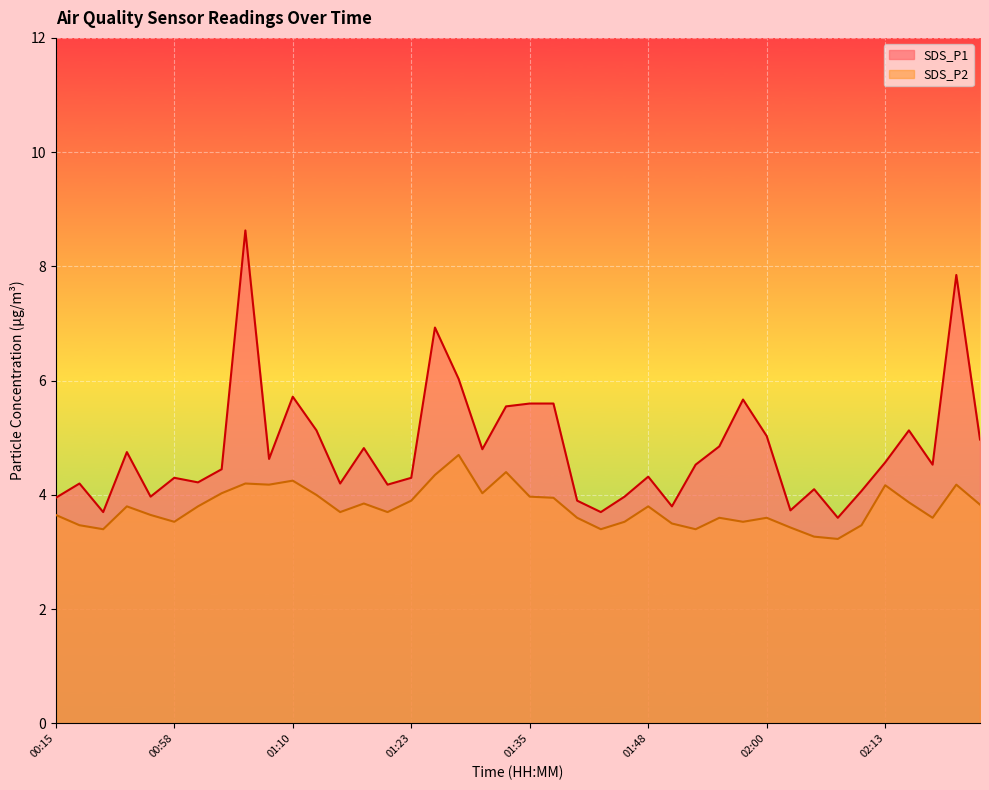

Rank the series at 00:56 from lowest to highest value.

SDS_P2, SDS_P1